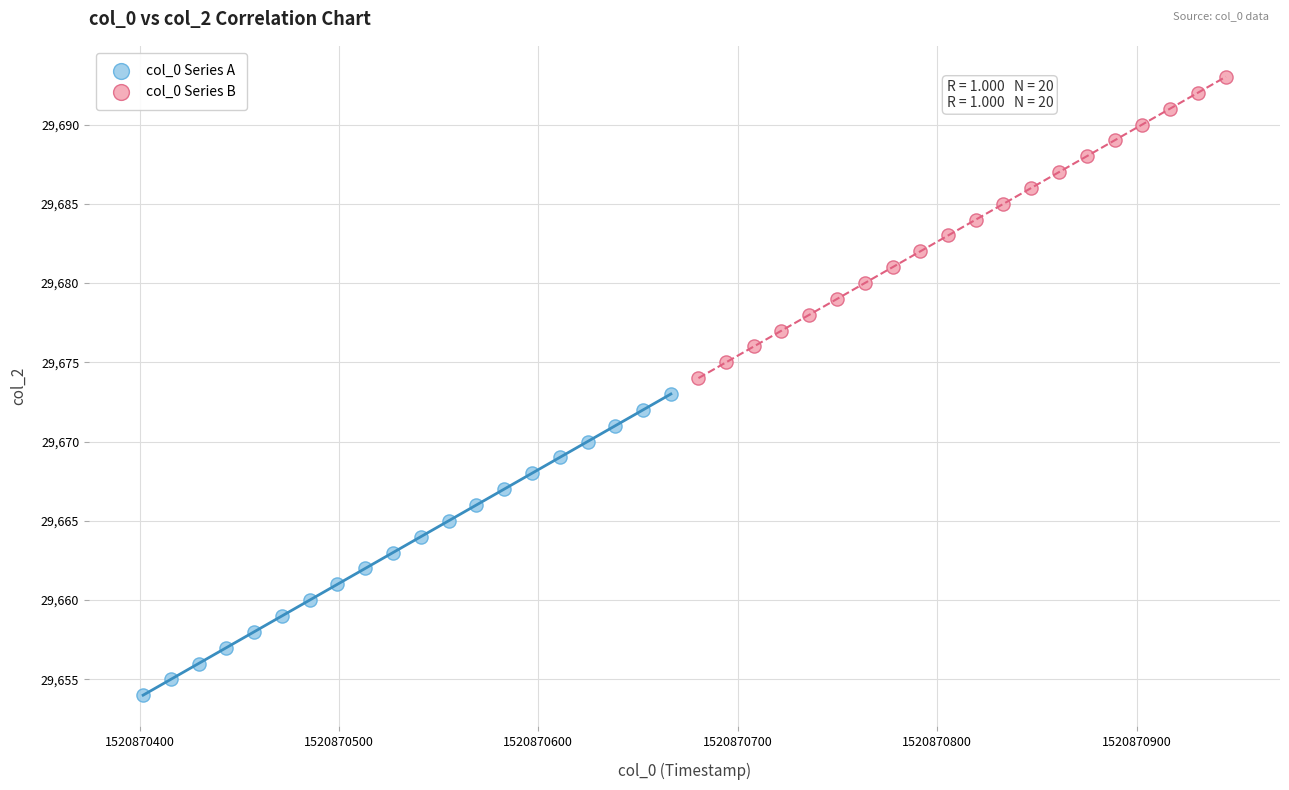

Which series reaches the minimum Y coordinate?

col_0 Series A